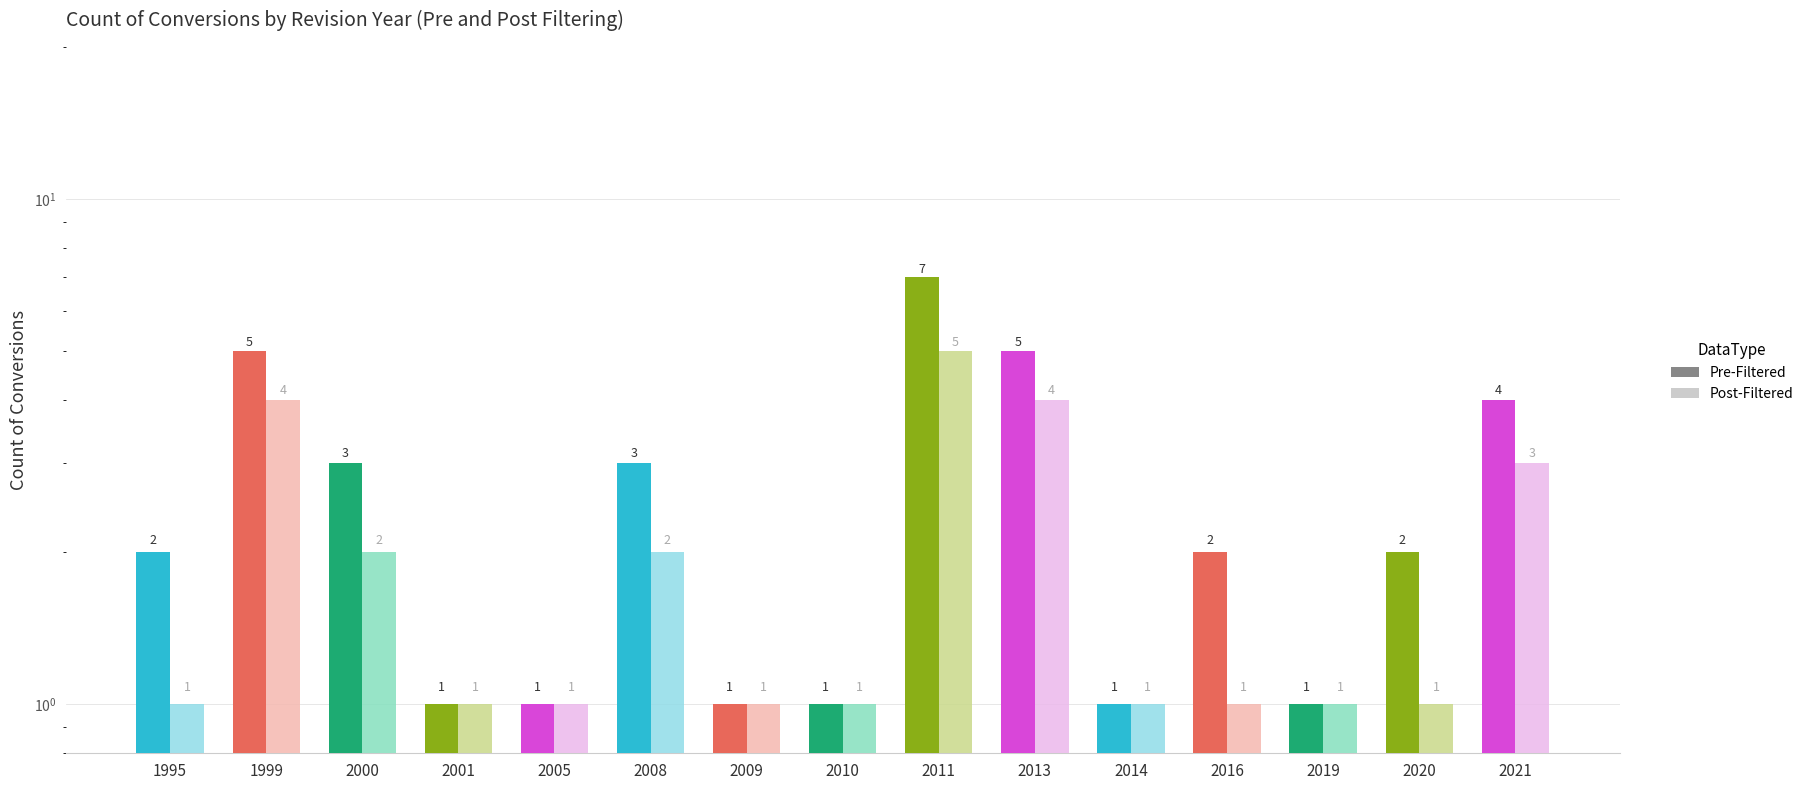

What is the value of the Pre-Filtered bar at the 14th from the left?

2